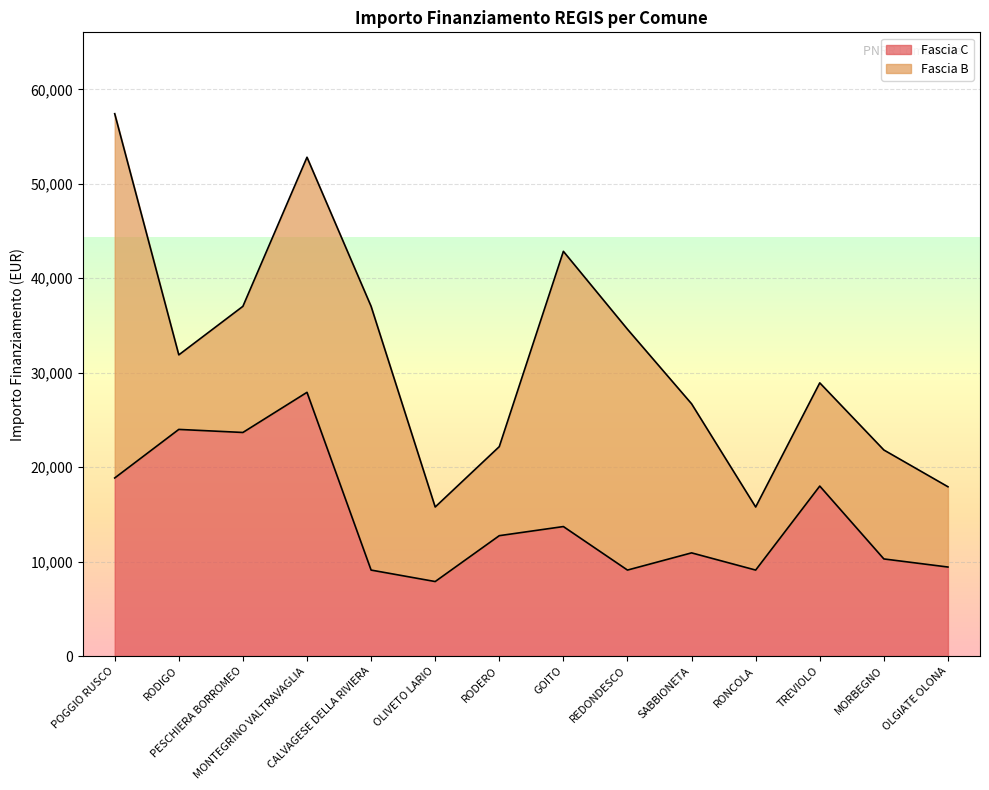

What is the difference between the maximum and second lowest values?

18817